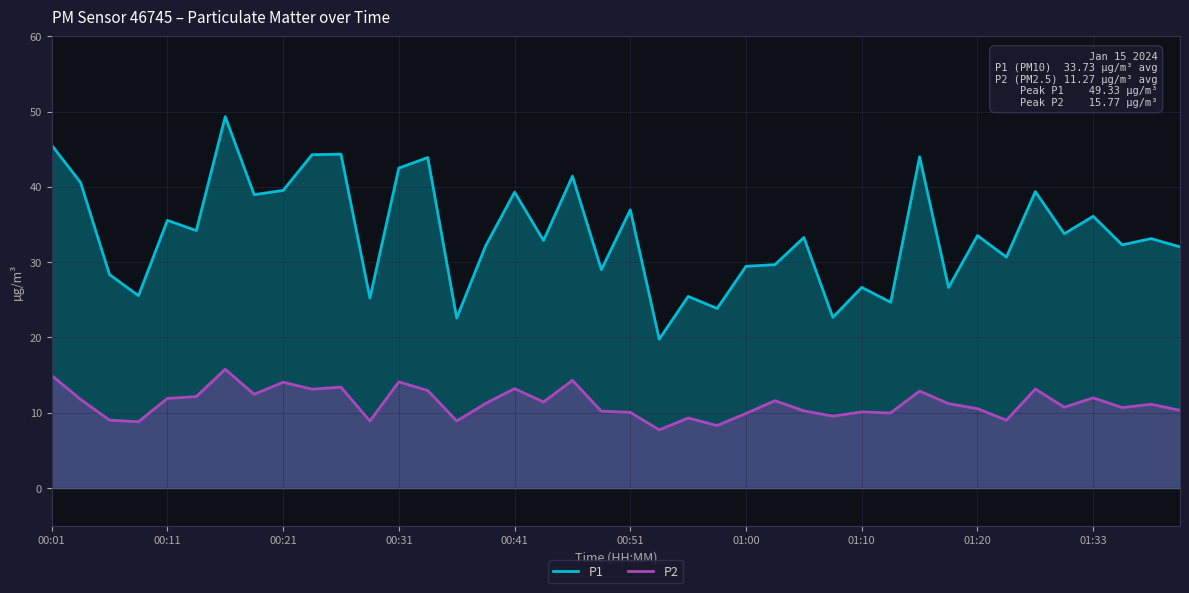

What is the difference between the maximum and minimum values in the P1 series?

29.6